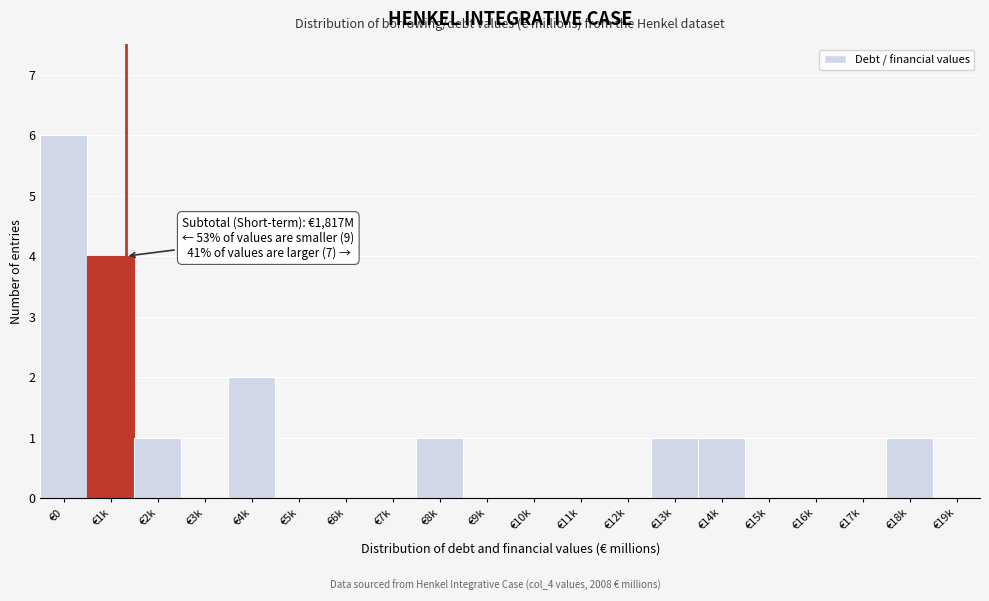

Reading right to left, transcribe all the data shown in this chart.

€19k=0	€18k=1	€17k=0	€16k=0	€15k=0	€14k=1	€13k=1	€12k=0	€11k=0	€10k=0	€9k=0	€8k=1	€7k=0	€6k=0	€5k=0	€4k=2	€3k=0	€2k=1	€1k=4	€0=6